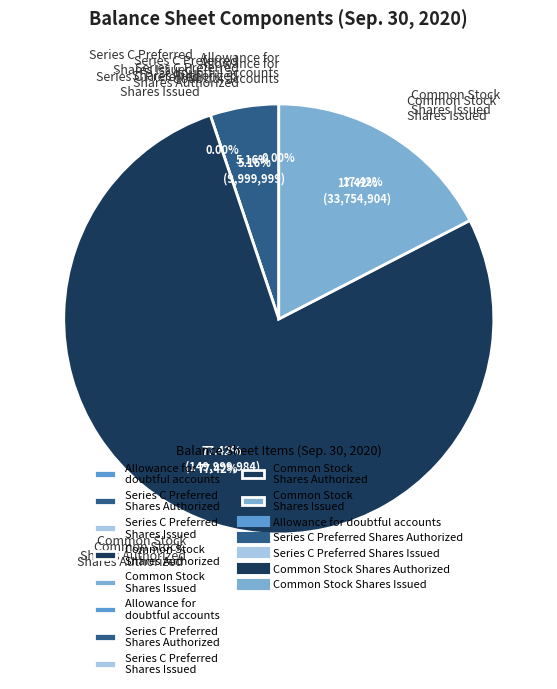

What is the smallest slice in the pie chart?

Series C Convertible Preferred Stock shares issued